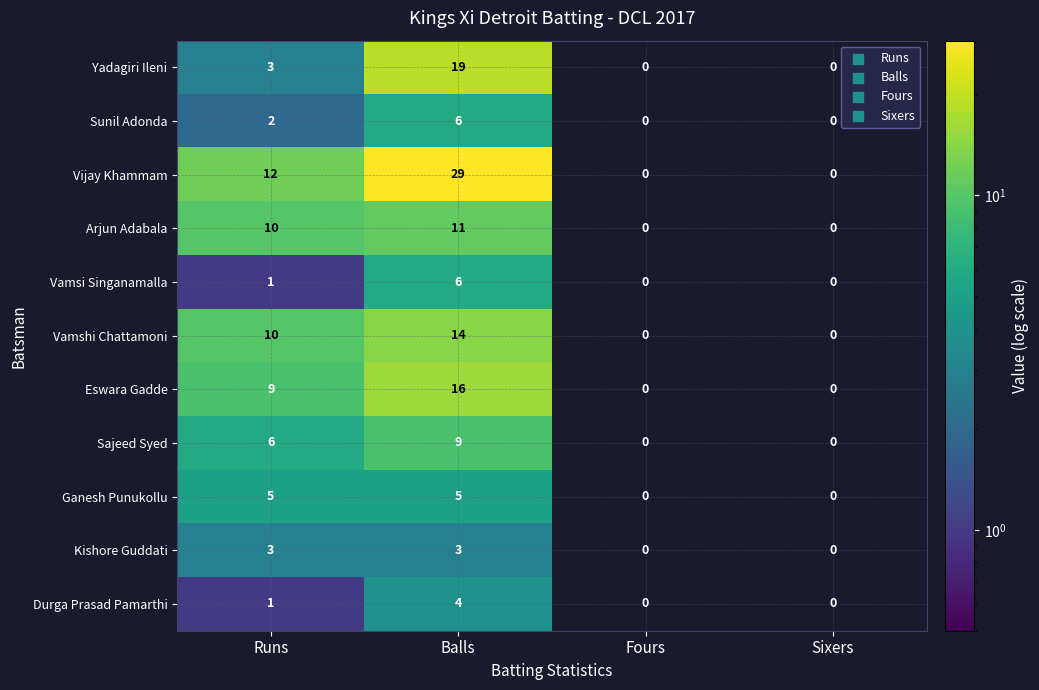

Count the Vamshi Chattamoni values in the range 0 to 14.

4